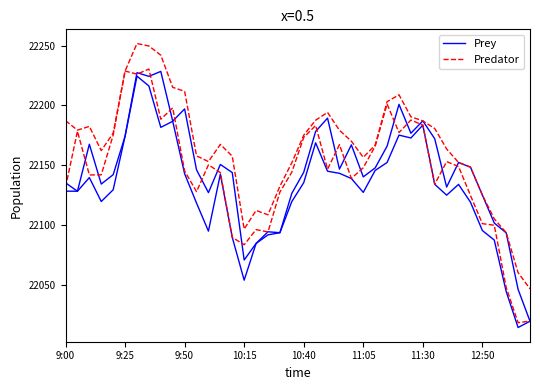

Does the chart display data point markers on the line(s)?

No